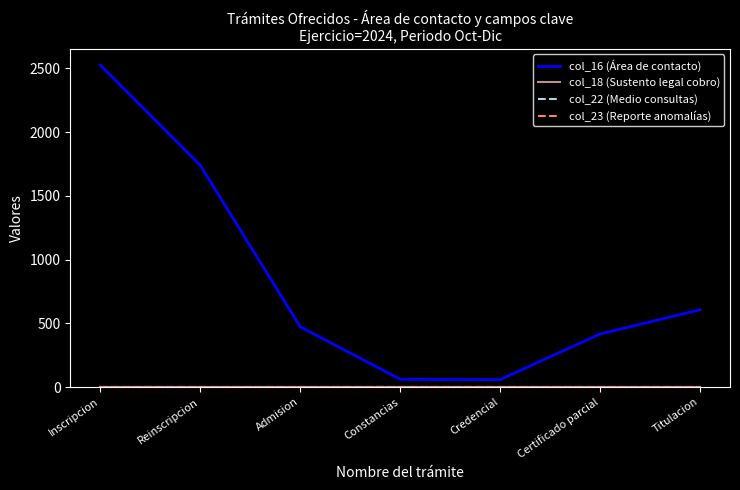

Reading left to right, what are all the values shown in this chart?

col_16 (Área de contacto): 2527	1741	473	61	58	416	606
col_18 (Sustento legal cobro): 1	1	1	1	1	1	1
col_22 (Medio consultas): 1	1	1	1	1	1	1
col_23 (Reporte anomalías): 1	1	1	1	1	1	1